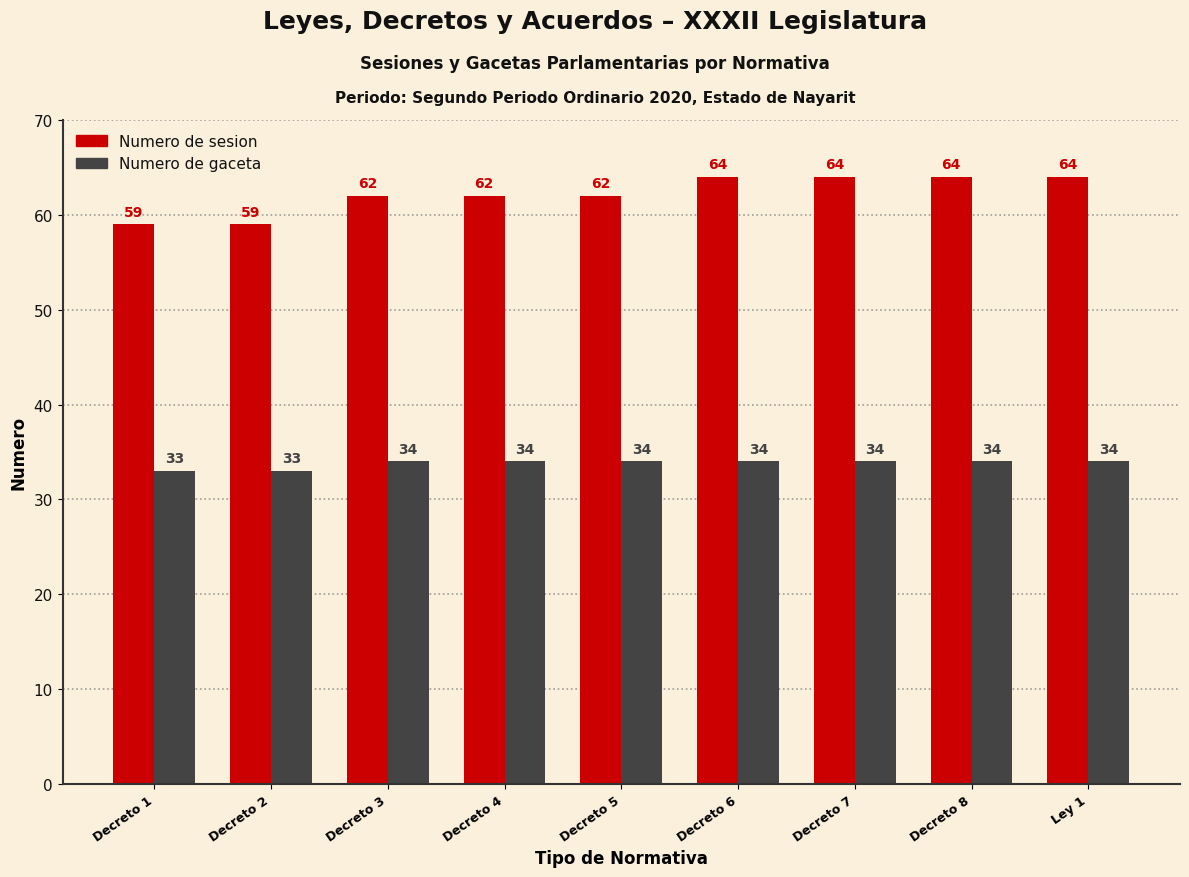

Count the number of categories in the chart.

9